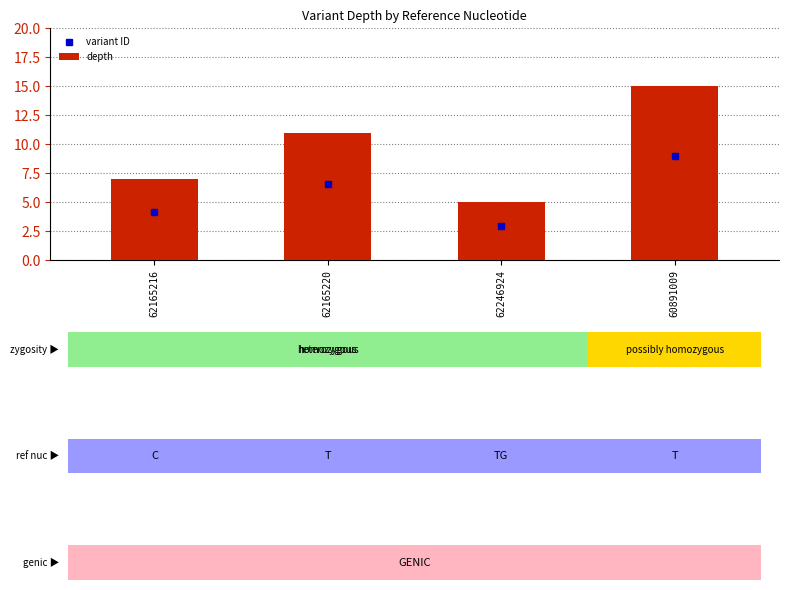

What is the greatest value displayed?

15